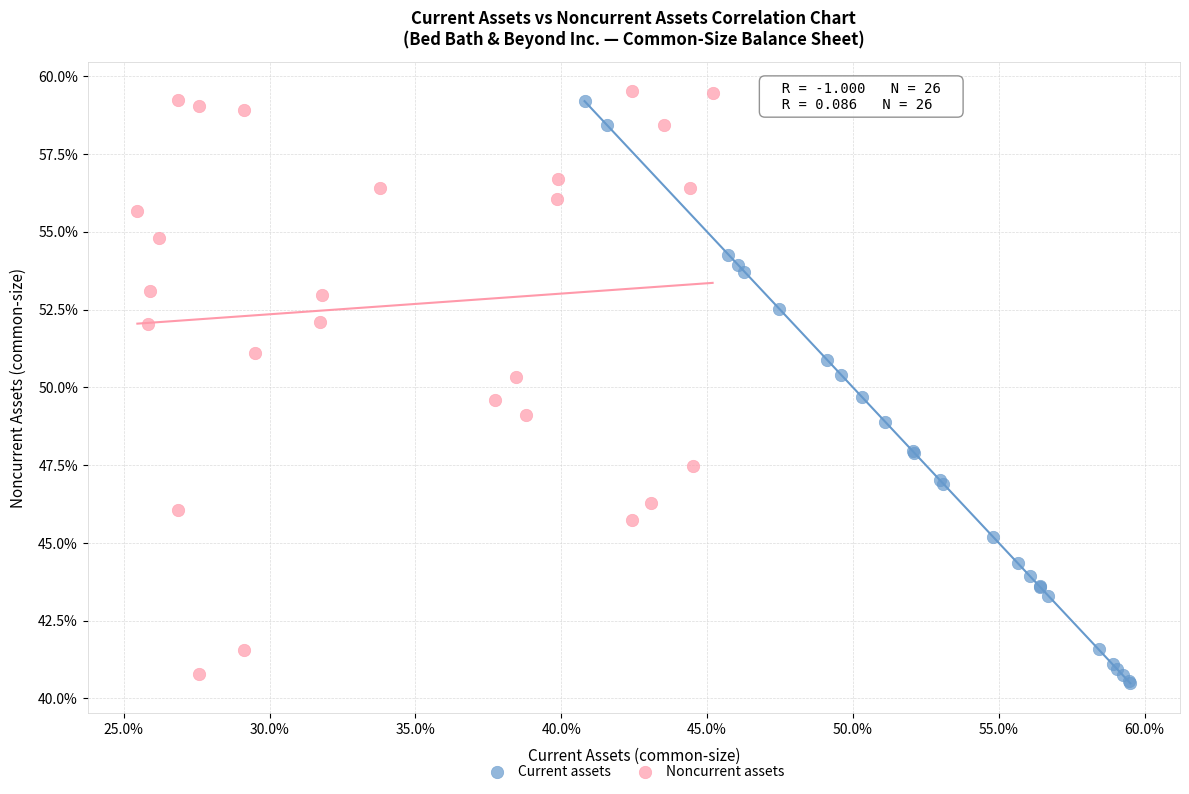

Which series reaches the maximum Y coordinate?

Noncurrent assets